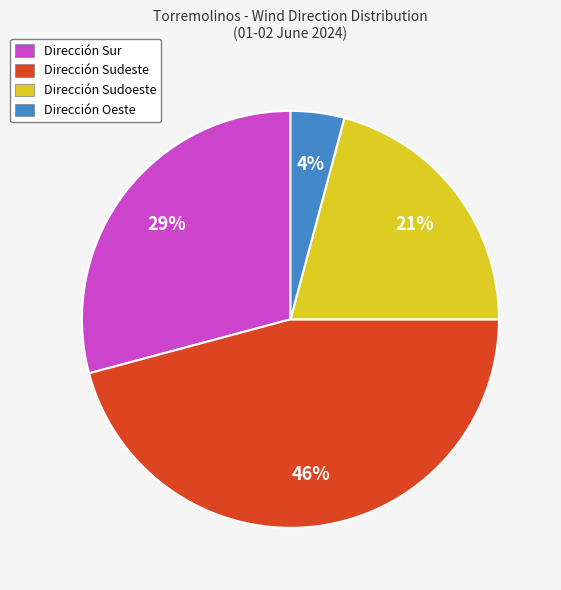

Which category has the biggest portion of the pie?

Dirección Sudeste